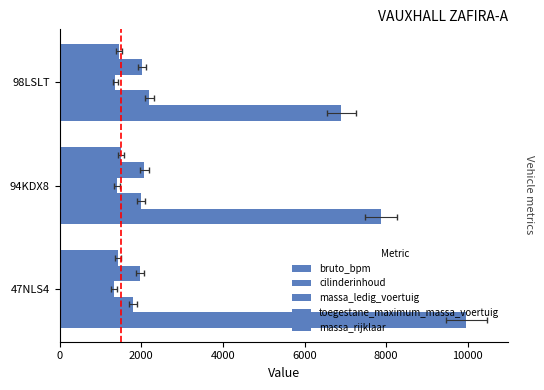

What is the sum of all cilinderinhoud values?

5989